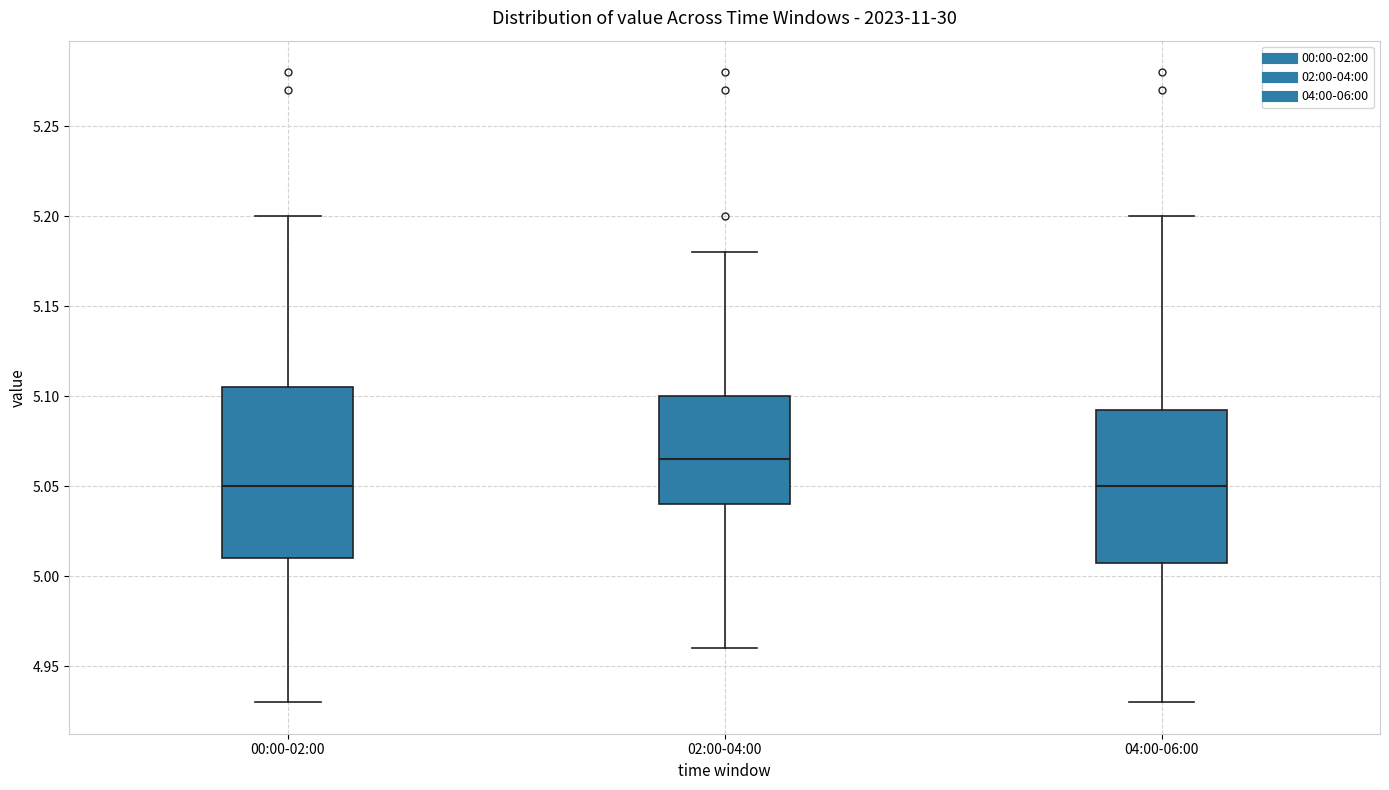

Reading left to right, transcribe this box plot: for each box, give where its median line is, the range the box spans, and where its two whiskers end, as read against the y-axis. The values are not printed on the chart, so give them approximately, as read against the axis.

00:00-02:00: median 5.050, box 5.010 to 5.105, whiskers 4.930 to 5.200
02:00-04:00: median 5.065, box 5.040 to 5.100, whiskers 4.960 to 5.180
04:00-06:00: median 5.050, box 5.010 to 5.095, whiskers 4.930 to 5.200